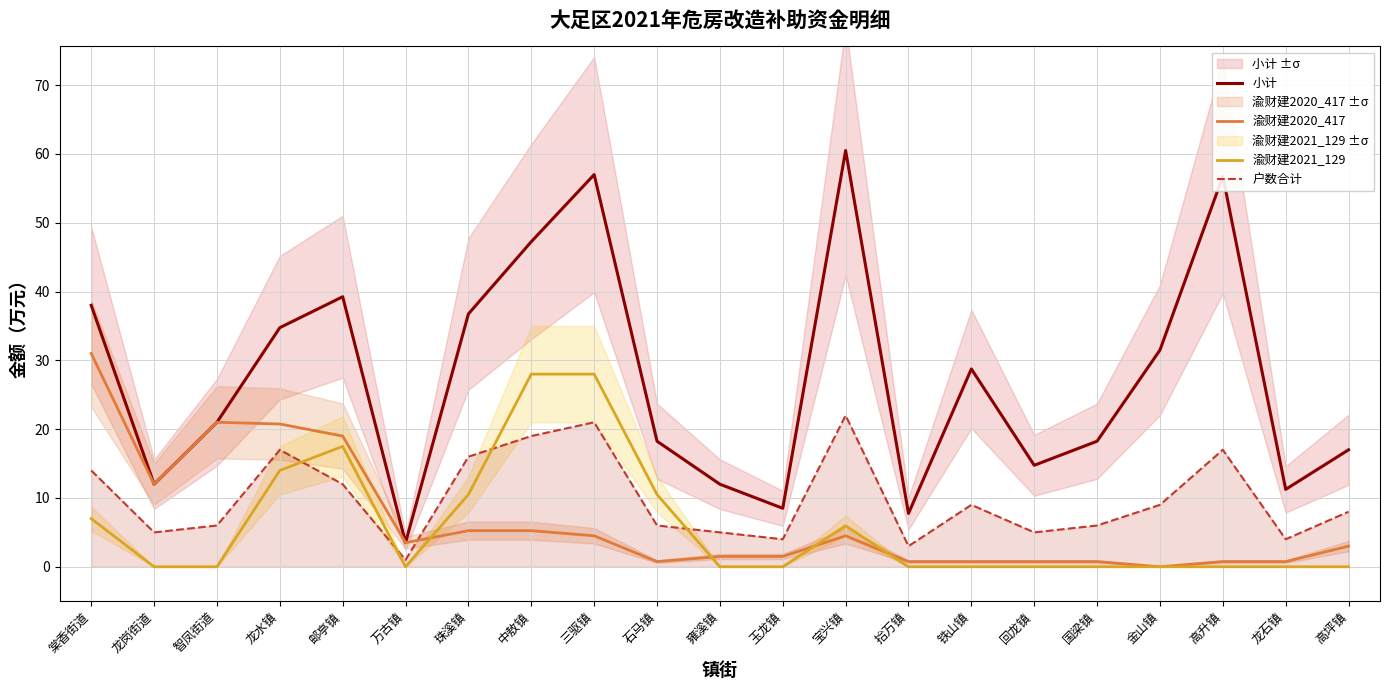

Does the chart have visible grid lines?

Yes